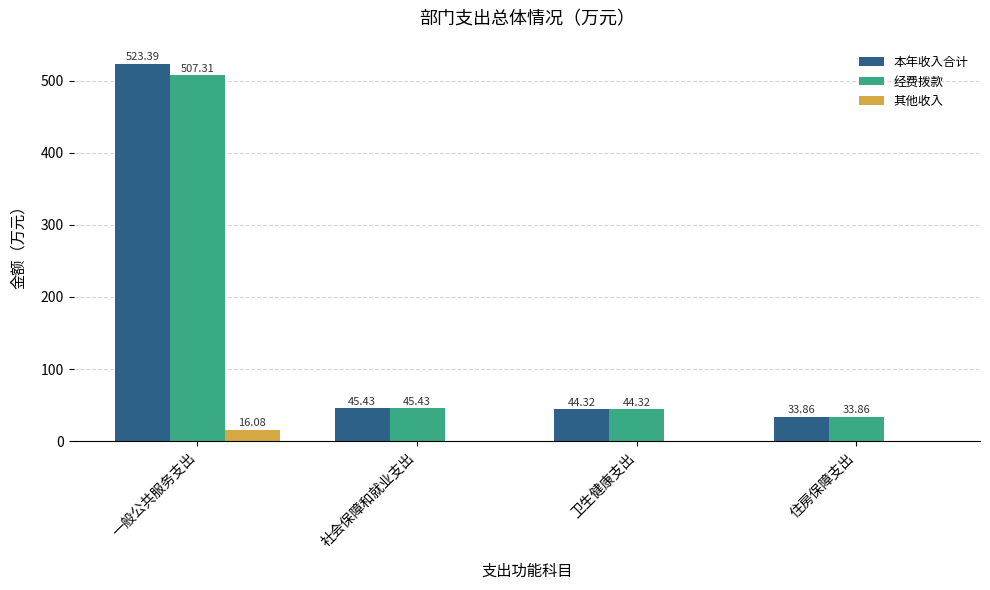

What is the spread (max minus min) of values at 卫生健康支出?

44.3